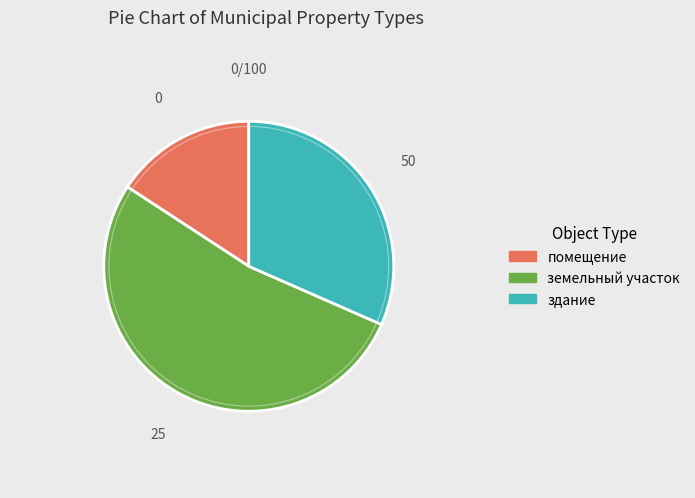

Is there any slice that represents more than half of the pie?

Yes